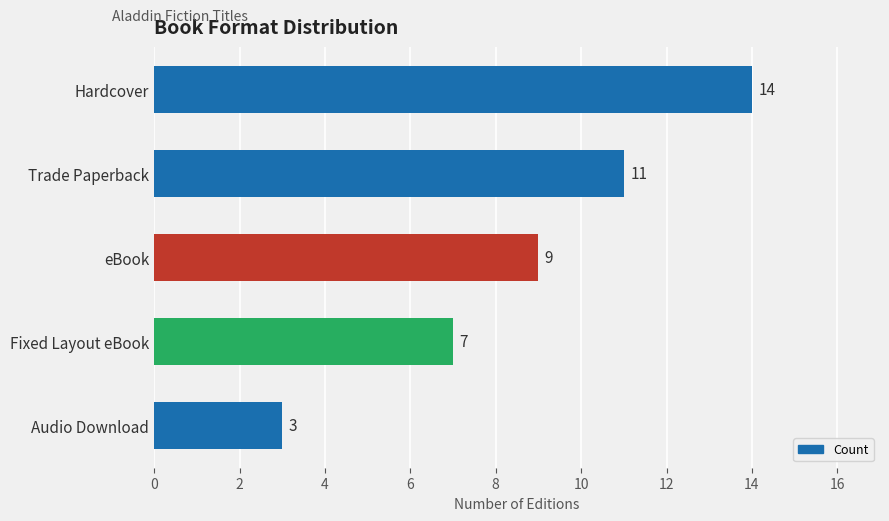

Is it true that the value at eBook is 9?

True